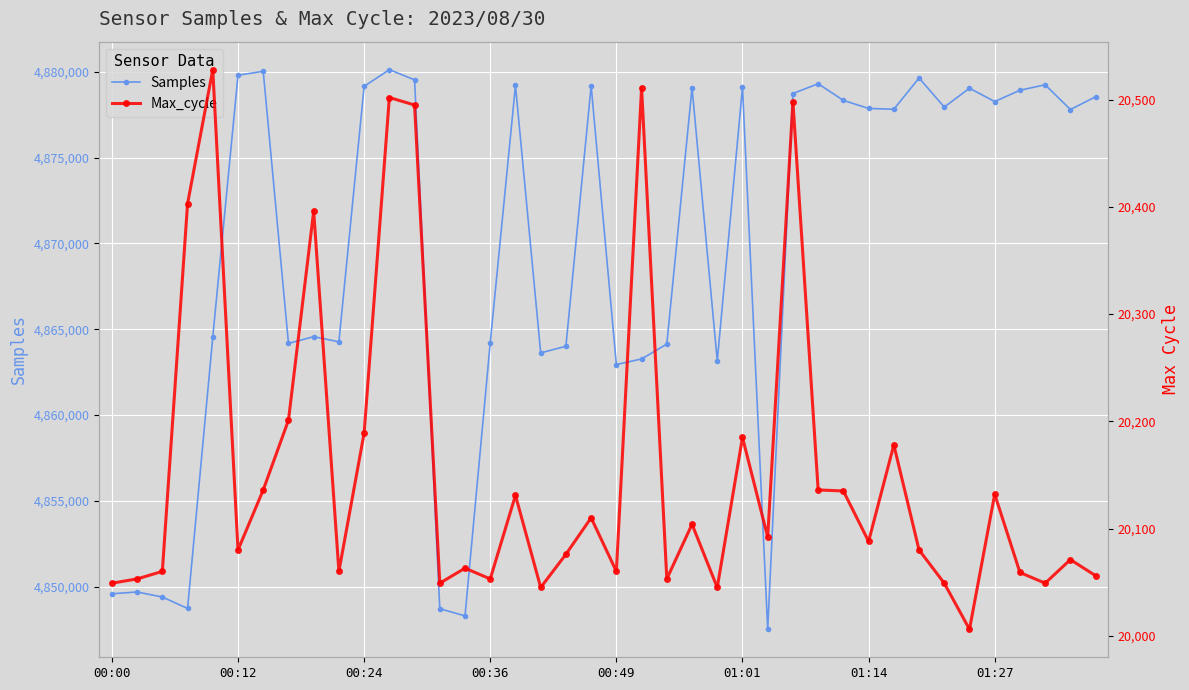

True or false: Samples has more than 2 interior local peaks.

True